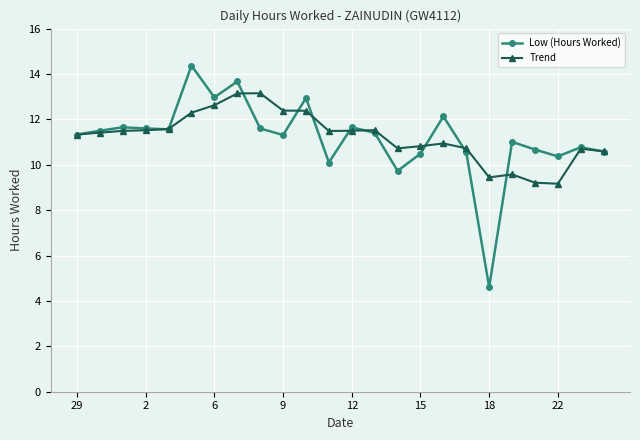

Does the chart have visible grid lines?

Yes